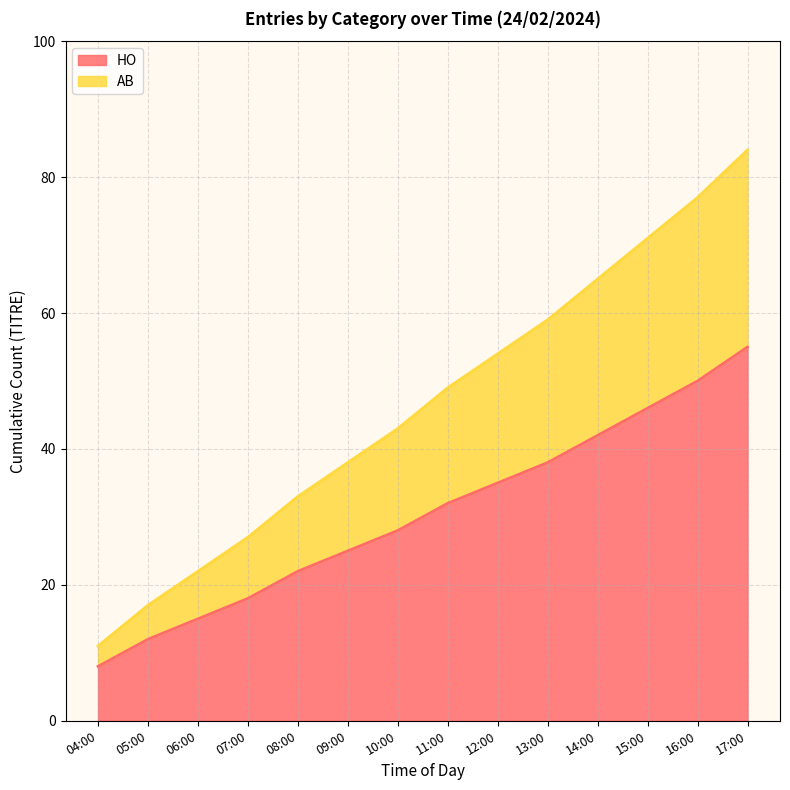

What is the maximum value for HO?

55